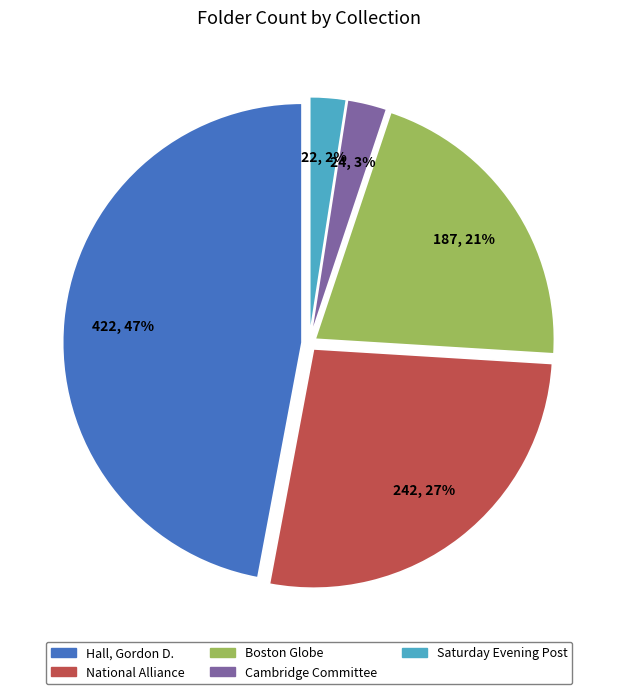

True or false: Boston Globe accounts for 35% of the total.

False